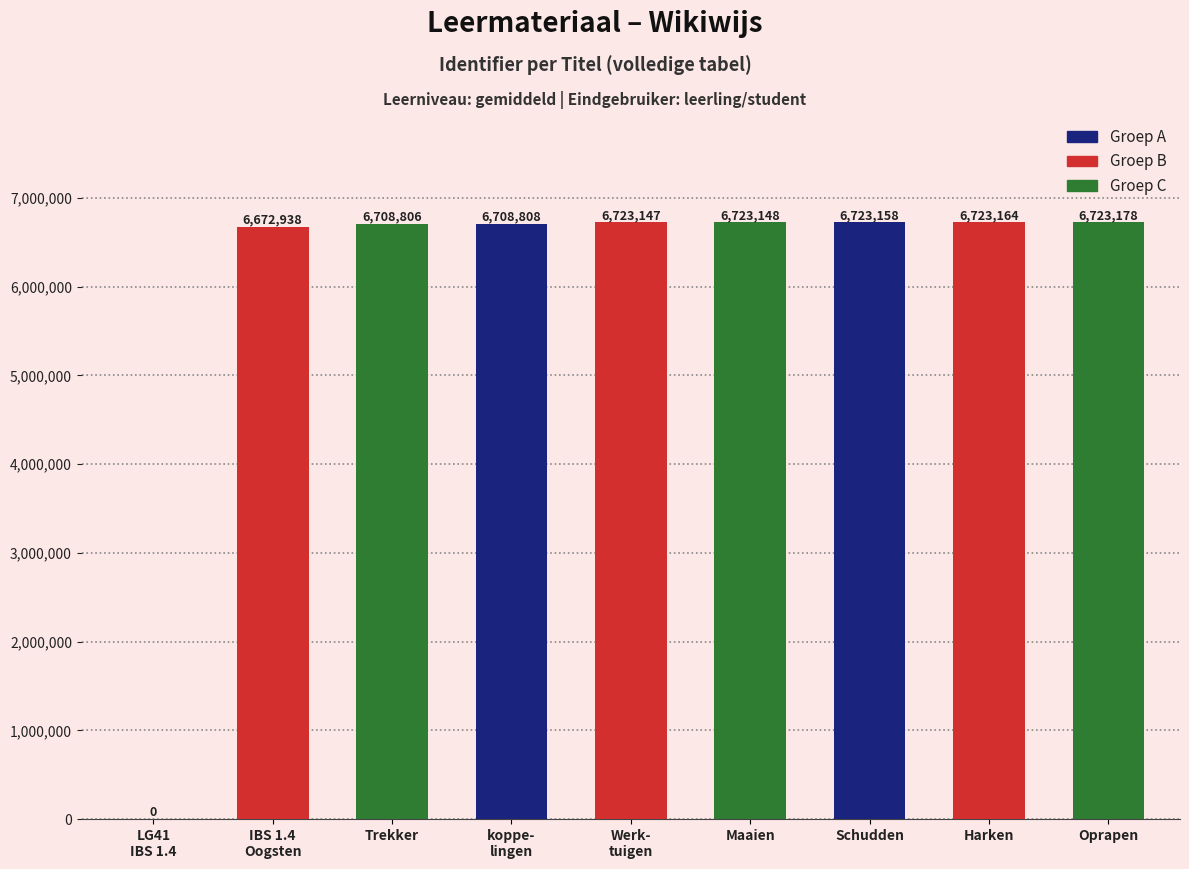

The value at Oprapen is 6723178. True or false?

True